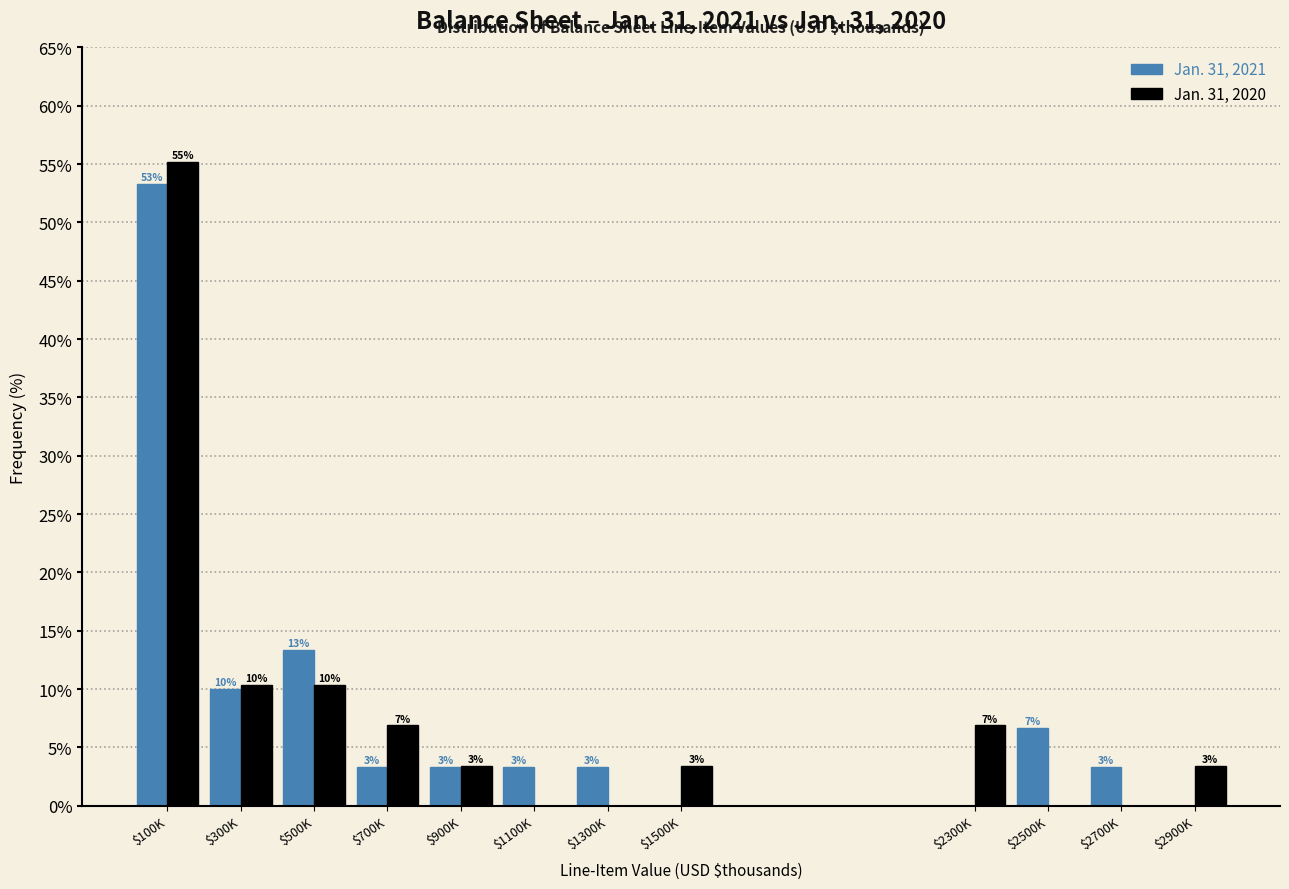

How many groups of bars are there?

12